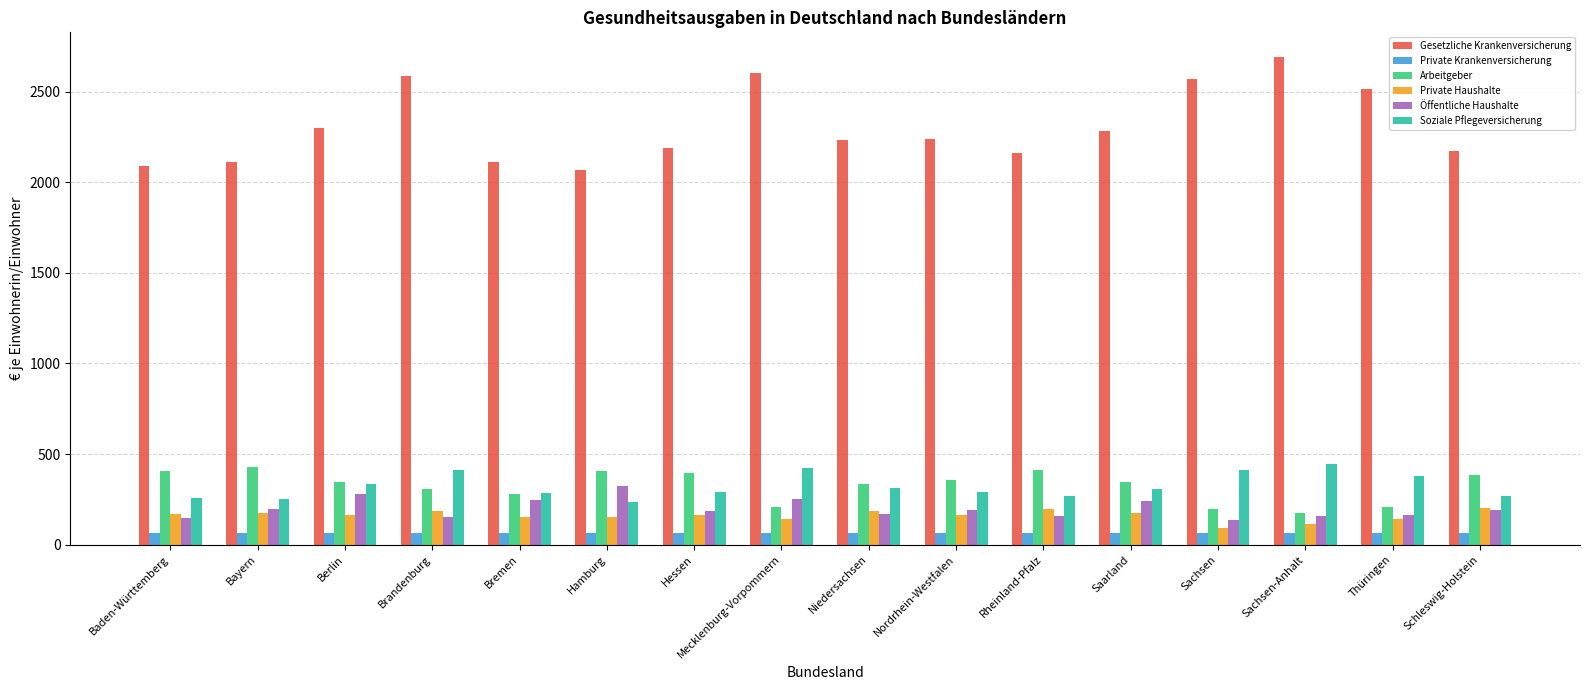

What is the total value across all series at Sachsen-Anhalt?

3649